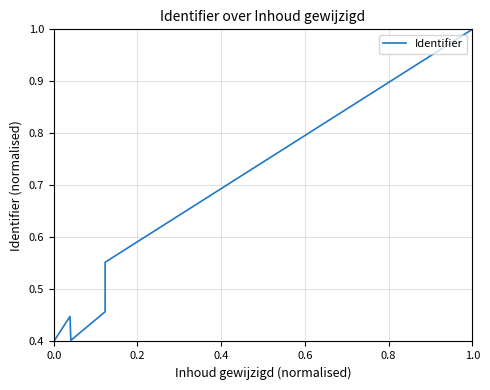

True or false: the data has more than 0 interior local peaks.

True